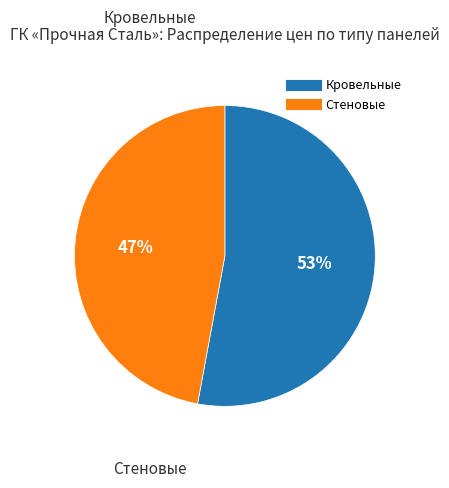

What percentage is the Кровельные slice, to the nearest percent?

53%